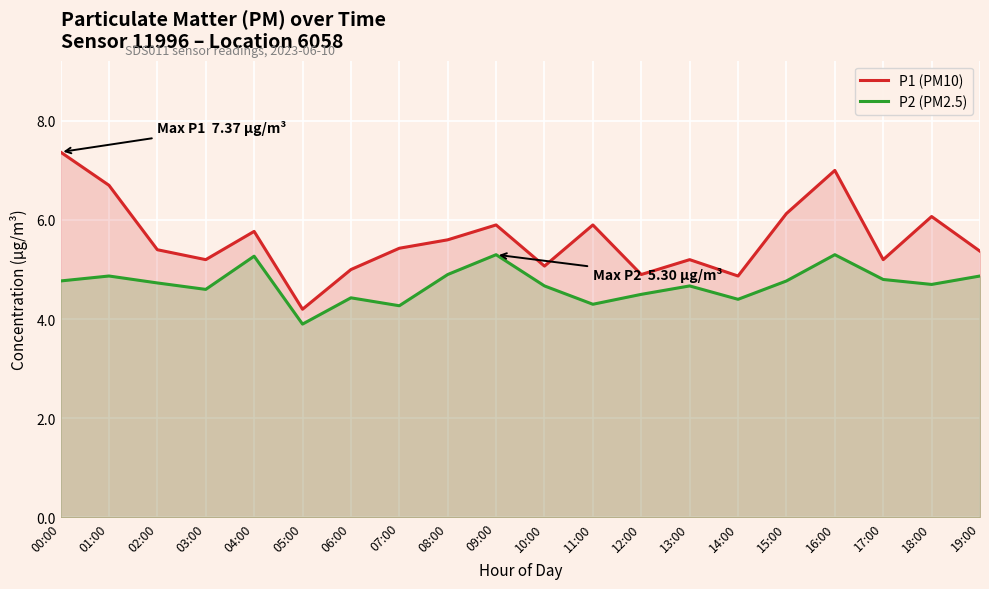

Reading right to left, what are all the values shown in this chart?

P1 (PM10): 5.4	6.1	5.2	7.0	6.1	4.9	5.2	4.9	5.9	5.1	5.9	5.6	5.4	5.0	4.2	5.8	5.2	5.4	6.7	7.4
P2 (PM2.5): 4.9	4.7	4.8	5.3	4.8	4.4	4.7	4.5	4.3	4.7	5.3	4.9	4.3	4.4	3.9	5.3	4.6	4.7	4.9	4.8